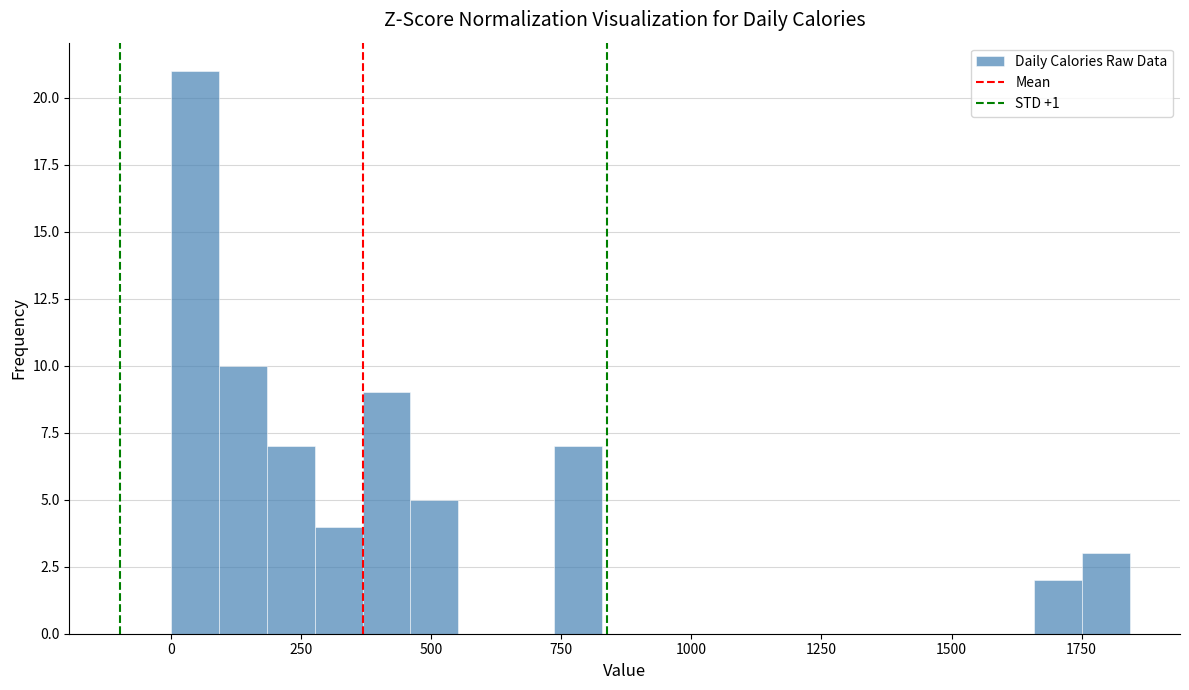

Around what value on the x-axis is the tallest bar? Give the approximate position of its centre, as read against the axis.

50